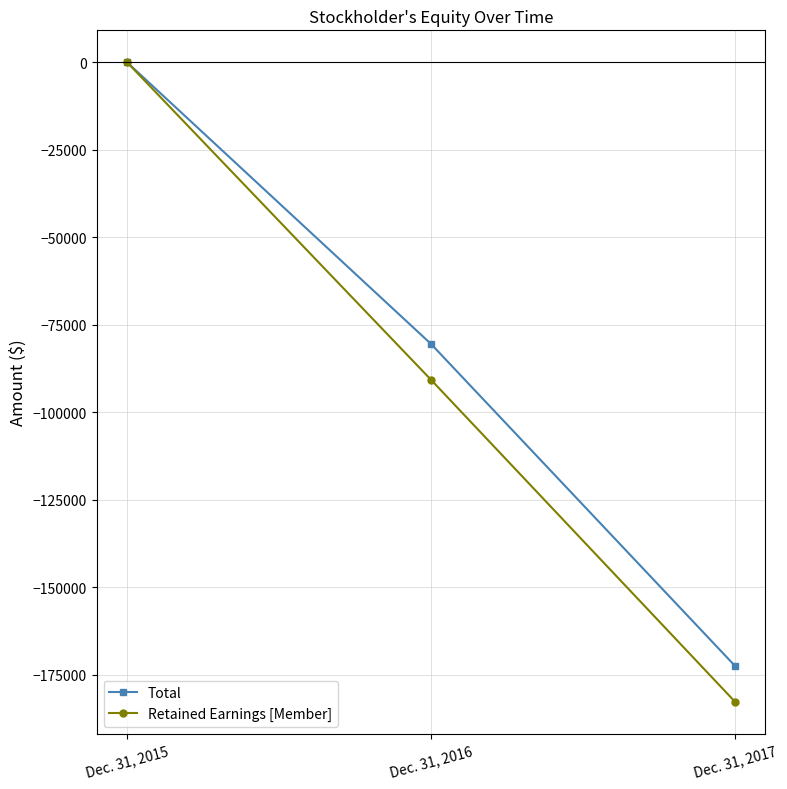

What is the minimum value for Retained Earnings [Member]?

-182779